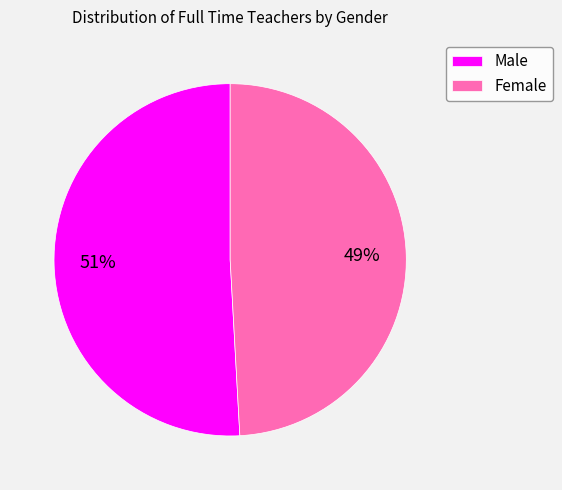

Combined, do Male and Female account for over 50%?

Yes